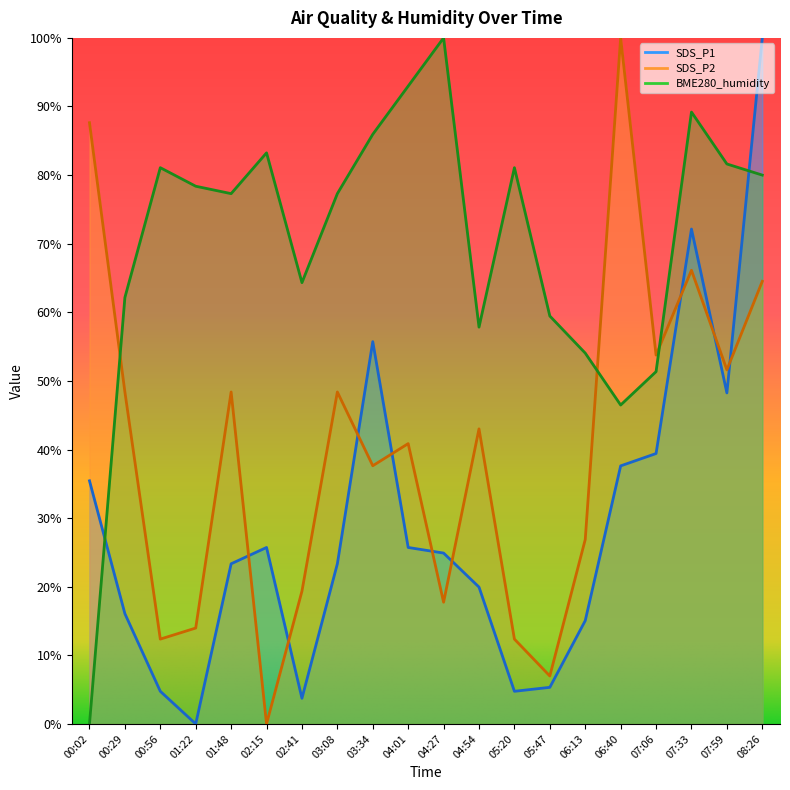

Which has a higher value, 02:15 or 03:34?

03:34